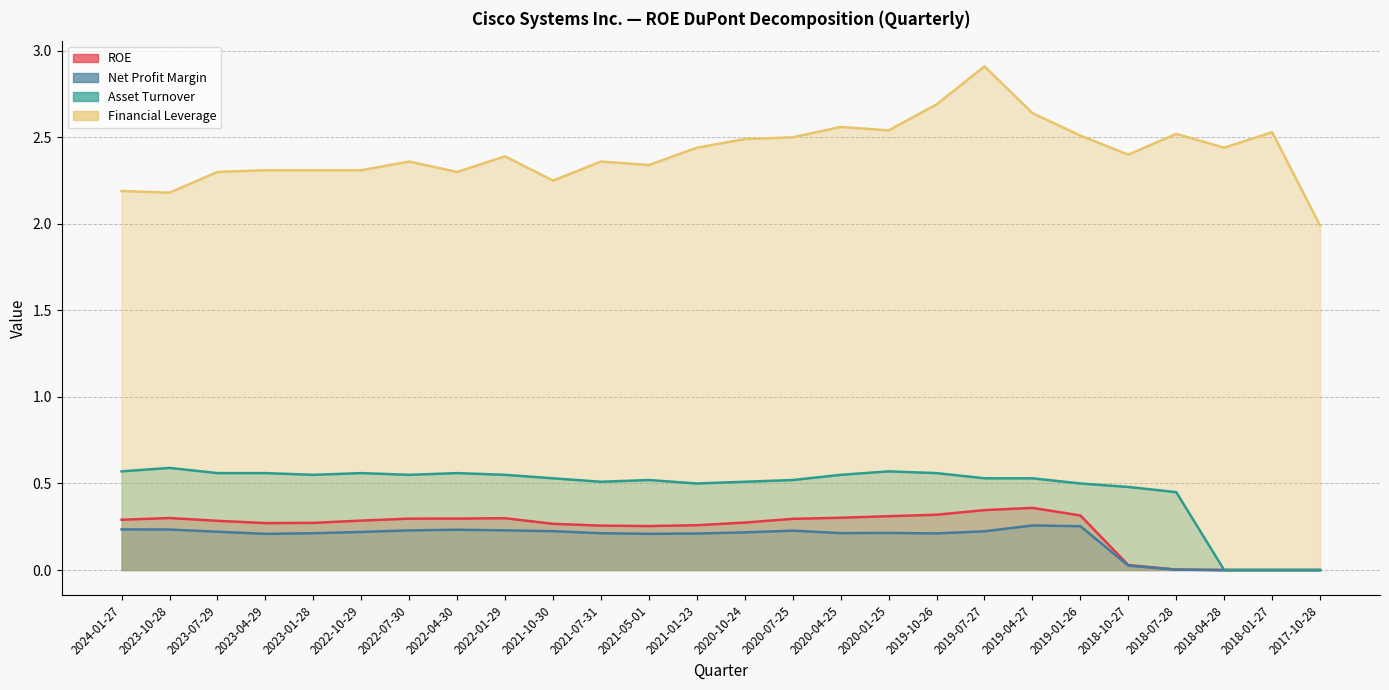

How many lines are shown in the chart?

4